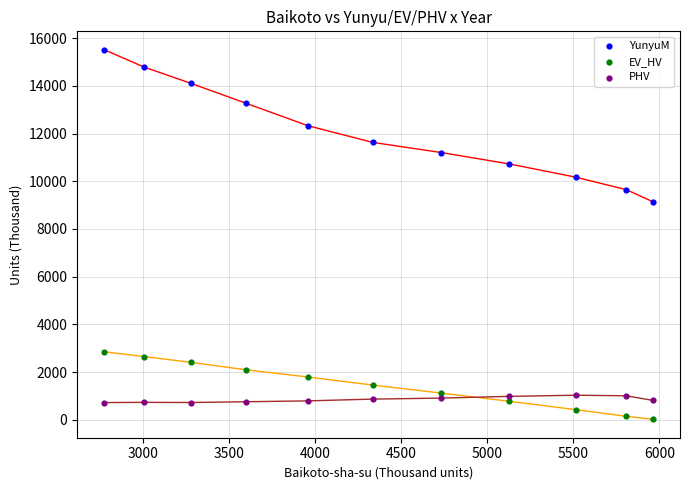

Across all data points, what is the range of X values (max minus min)?

3188